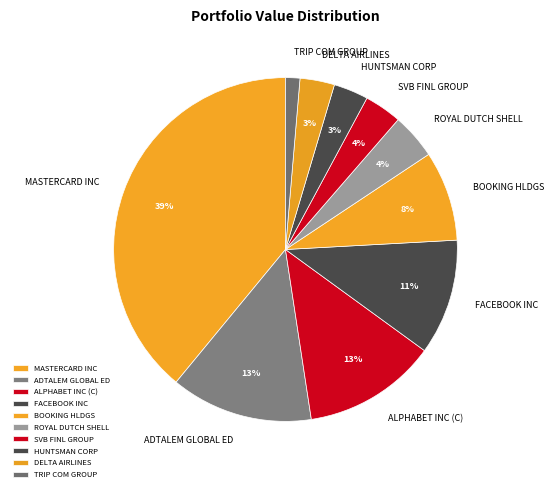

Is the sum of DELTA AIRLINES and TRIP COM GROUP greater than half?

No